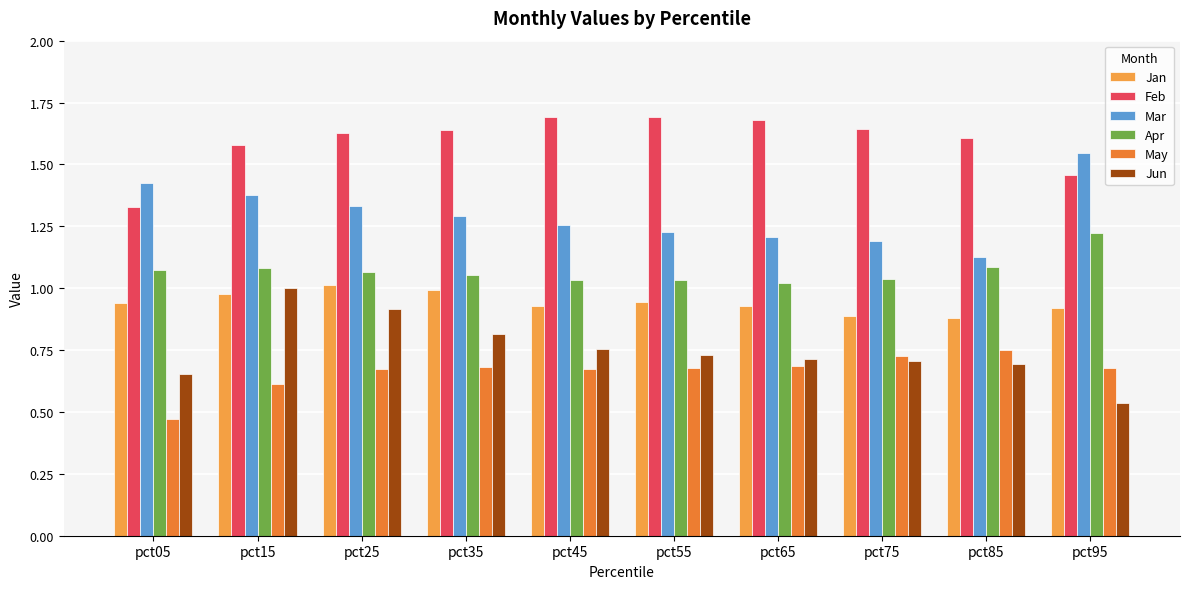

Count the number of categories in the chart.

10